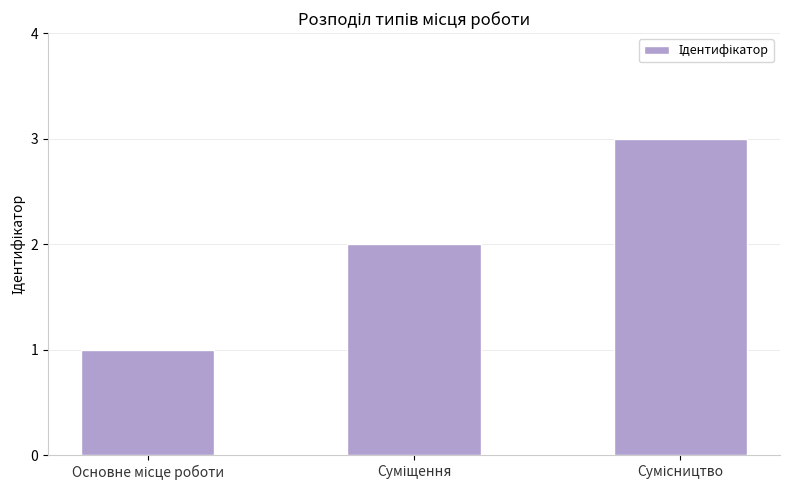

Count the number of categories in the chart.

3